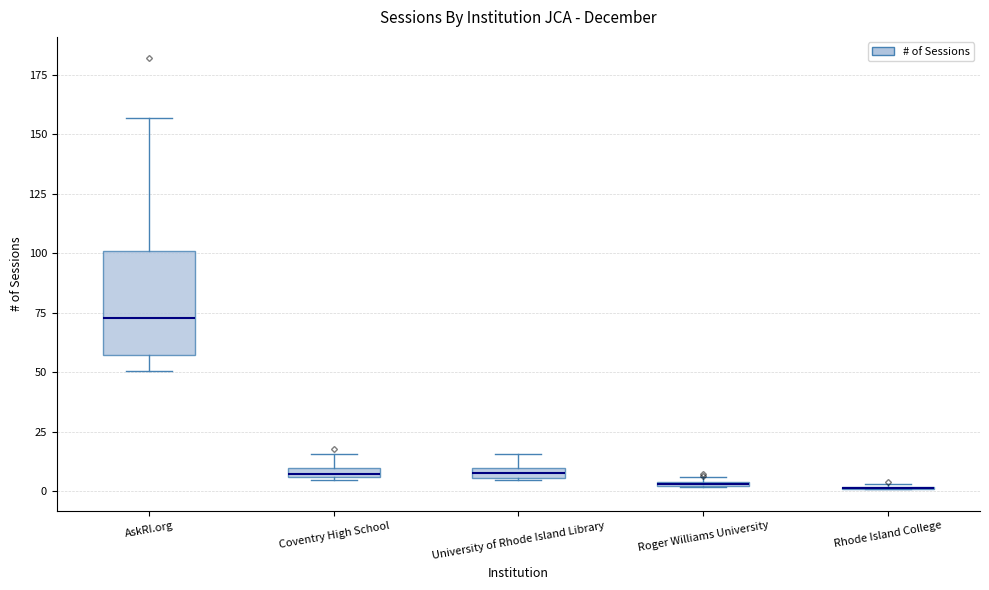

Where does the lower whisker of the box for AskRI.org end on the y-axis? The values are not printed on the chart, so give them approximately, as read against the axis.

50